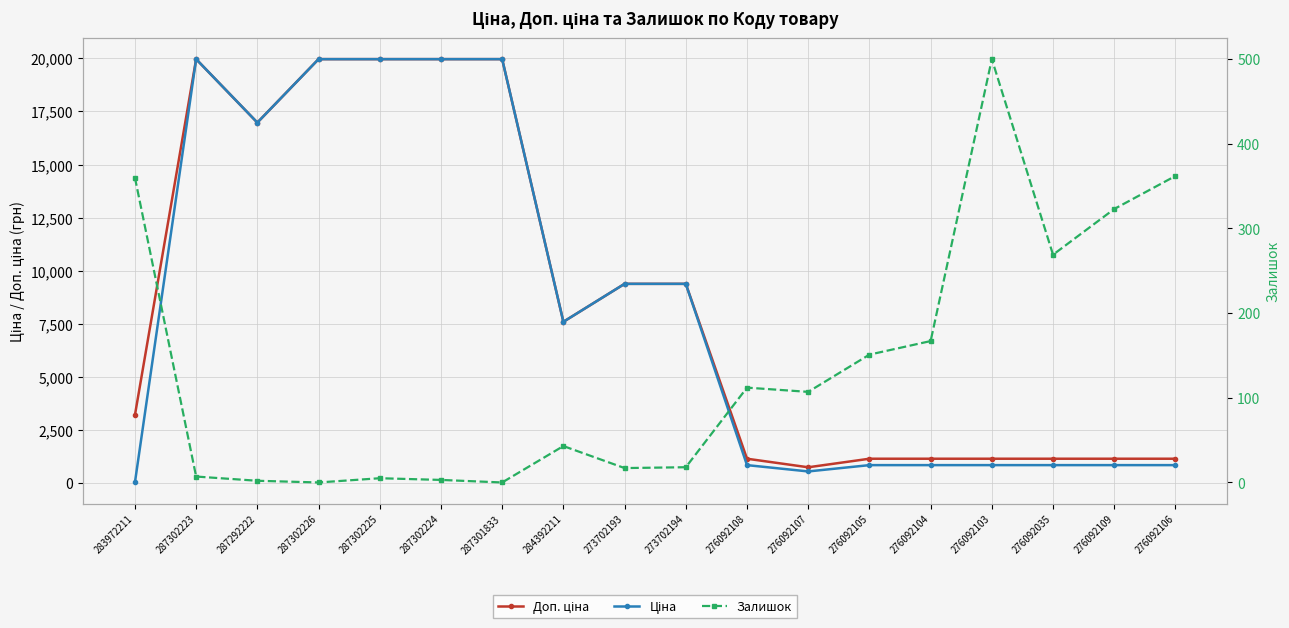

What is the value of the Доп. ціна point at the 16th from the left?

1149.7